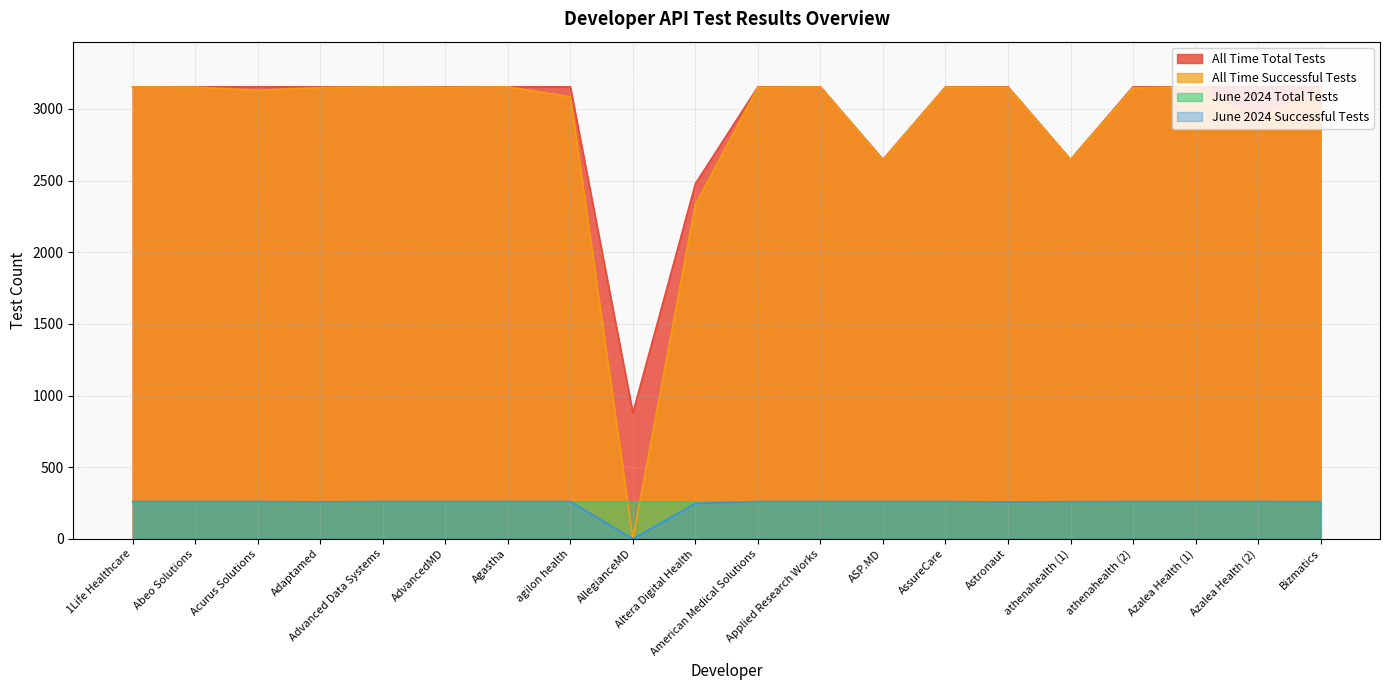

What is the average value of the All Time Successful Tests series?

2886